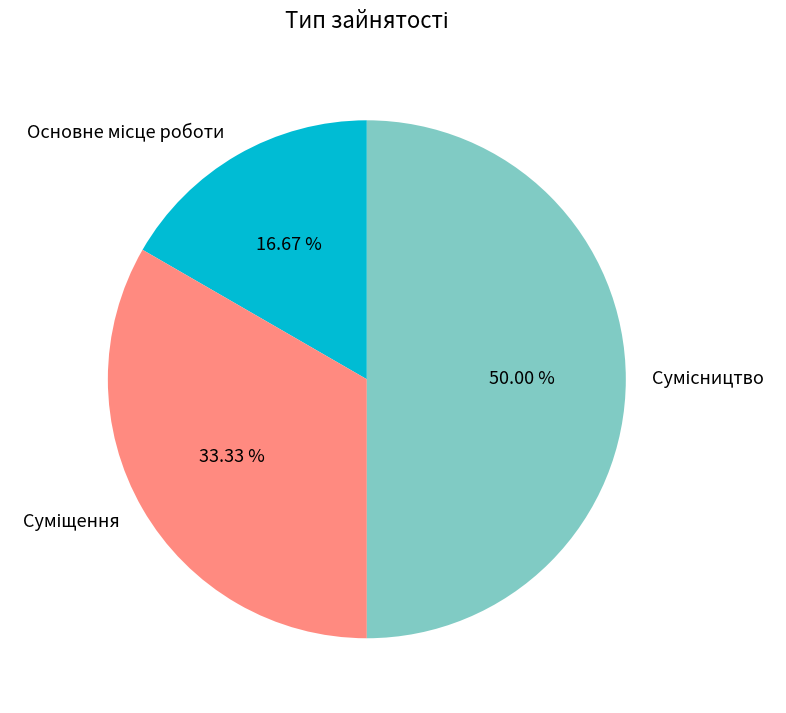

What is the change in value from Основне місце роботи to Сумісництво?

+2